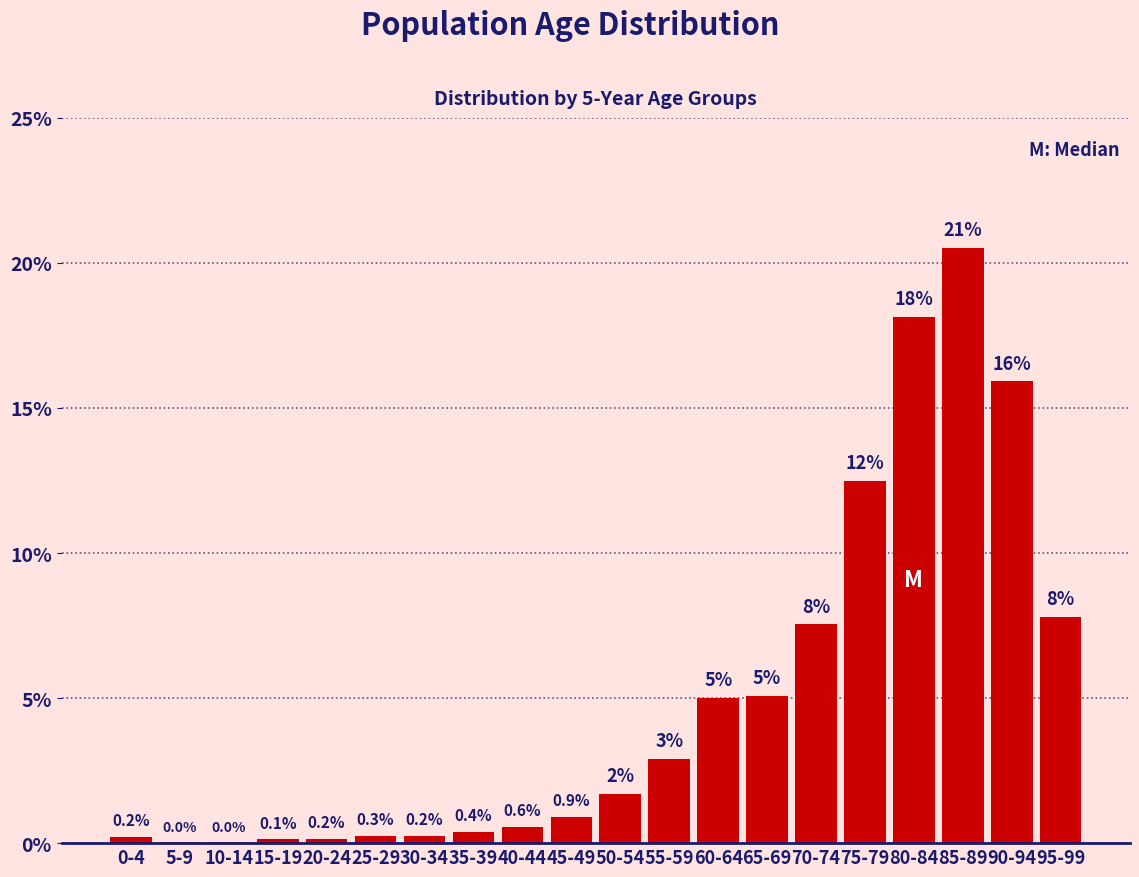

What is the sum of all values?

100.0